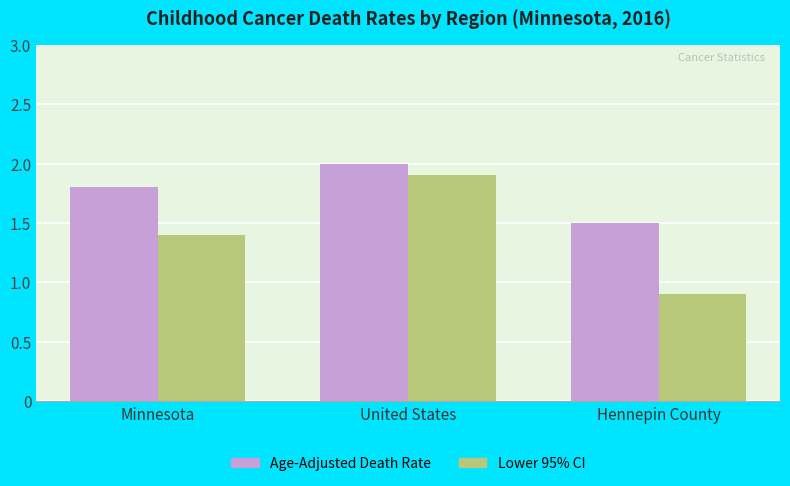

How many data points does each series have?

3